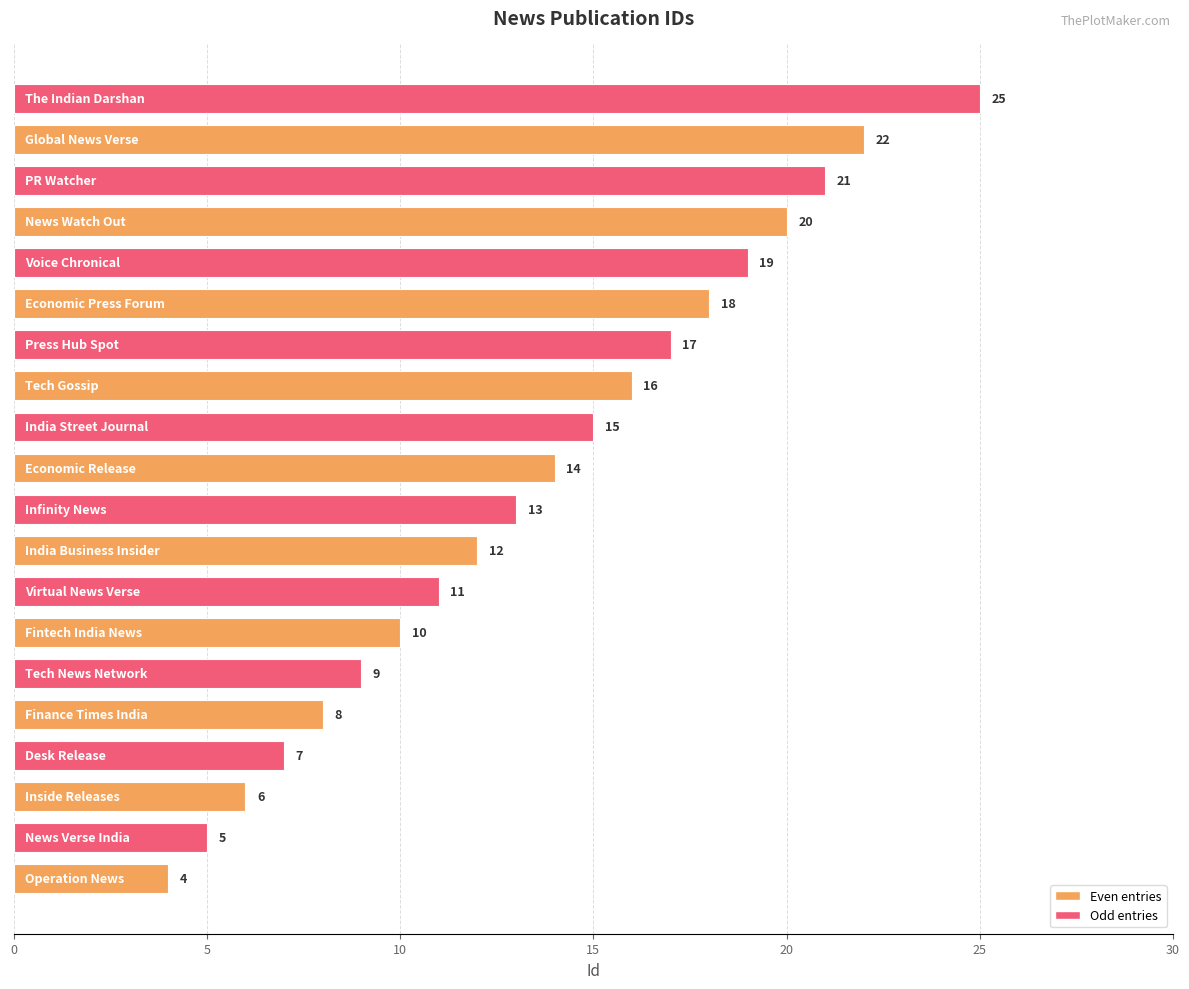

What is the smallest value displayed?

4